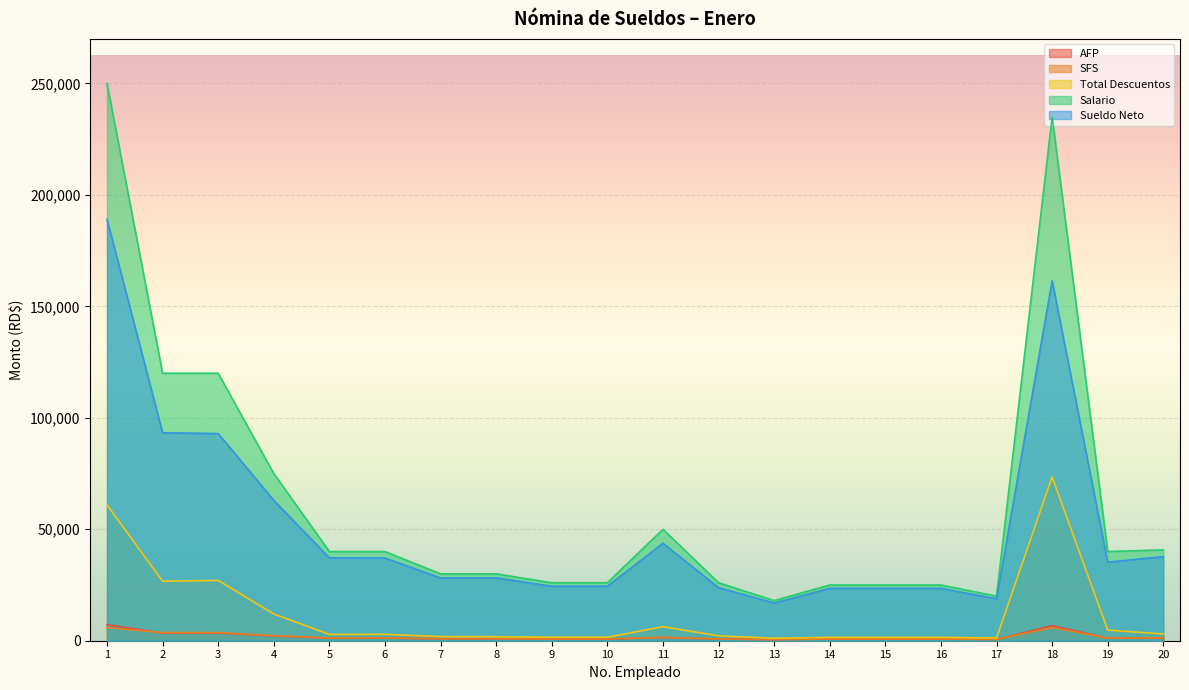

True or false: Sueldo Neto and SFS intersect in this chart.

False